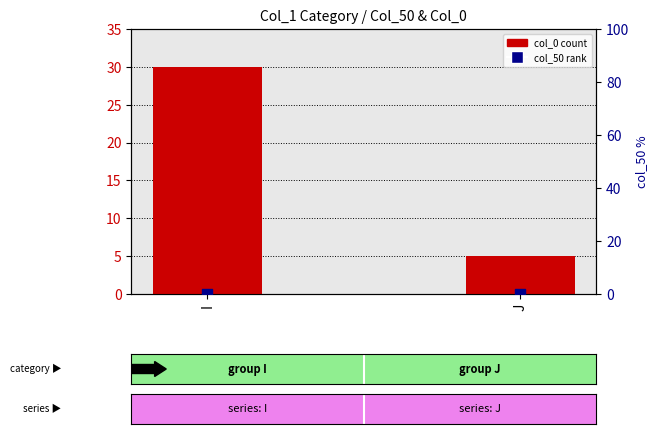

Which series has the largest total across all categories?

col_0 (count)